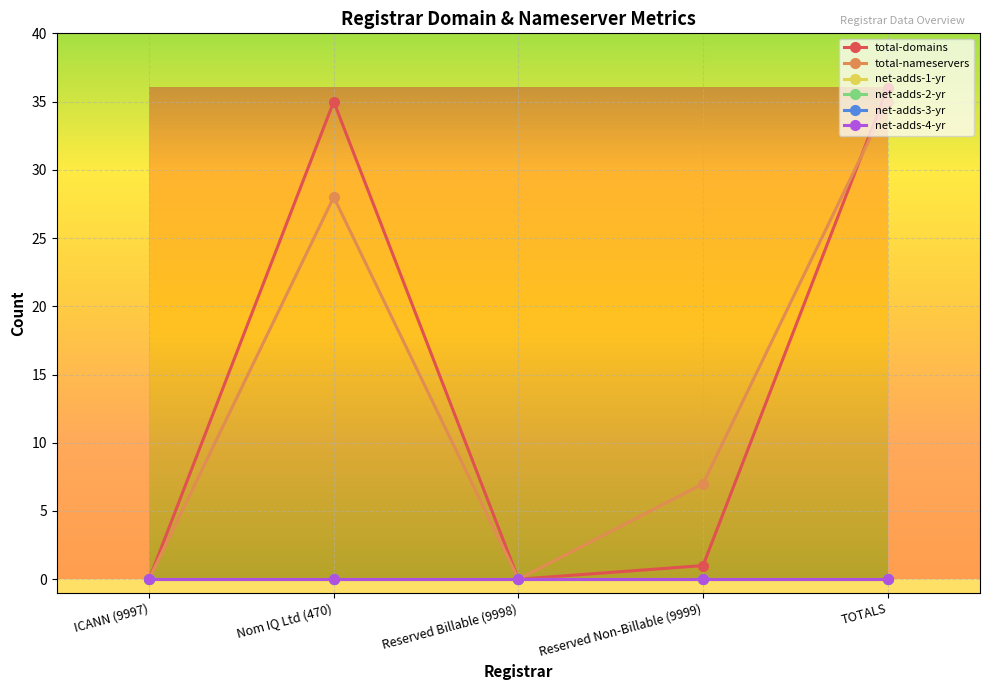

Does the chart have visible grid lines?

Yes